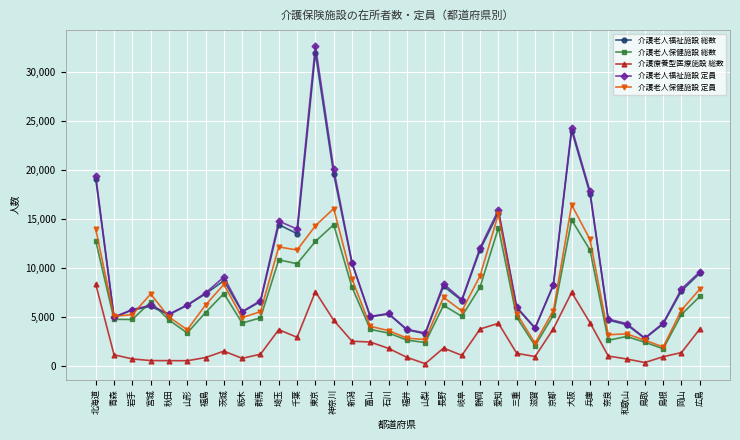

True or false: 介護老人保健施設 総数 and 介護療養型医療施設 総数 cross at least once.

False